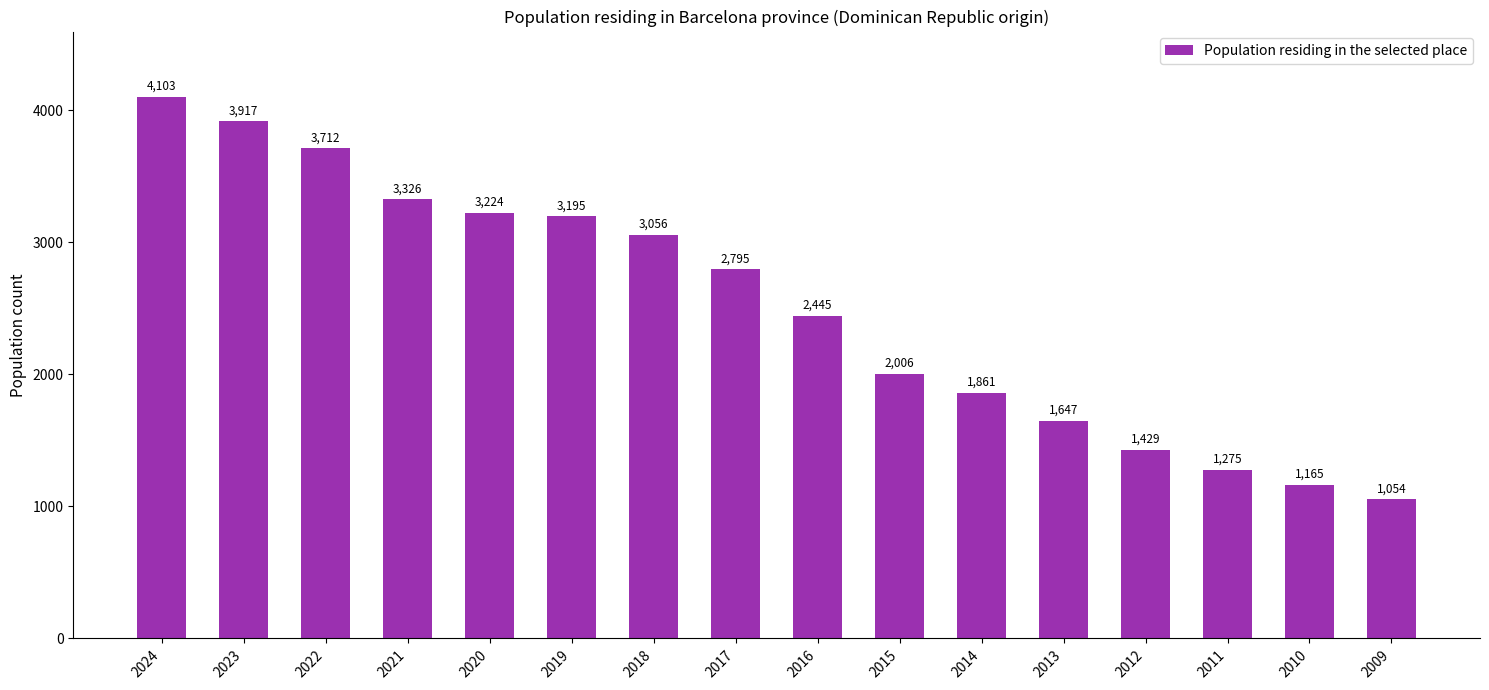

The chart shows a value of 3195 at 2019. True or false?

True